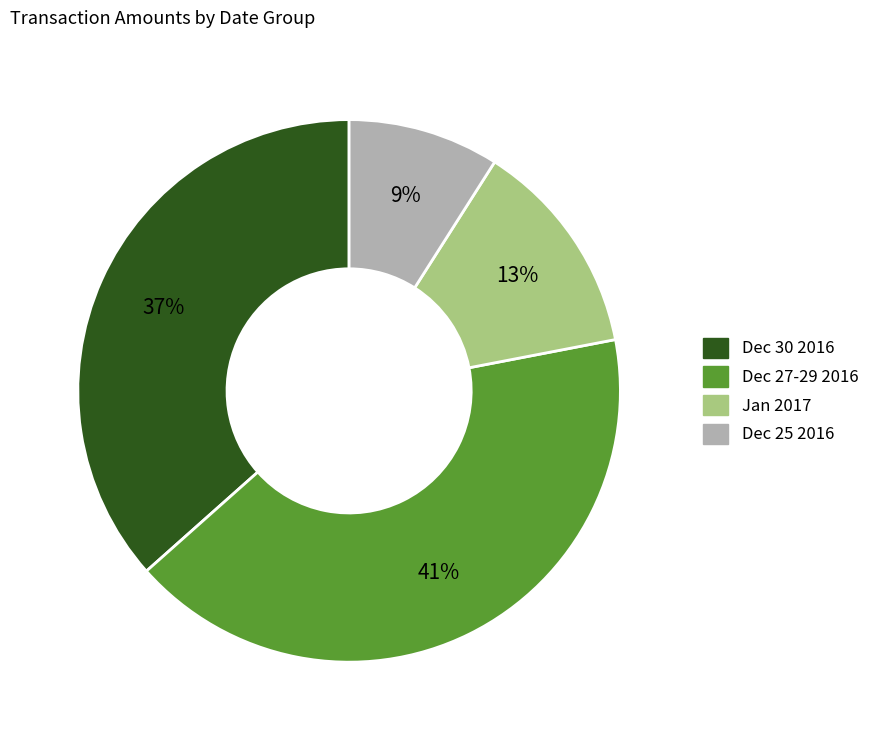

Does any single category account for the majority?

No